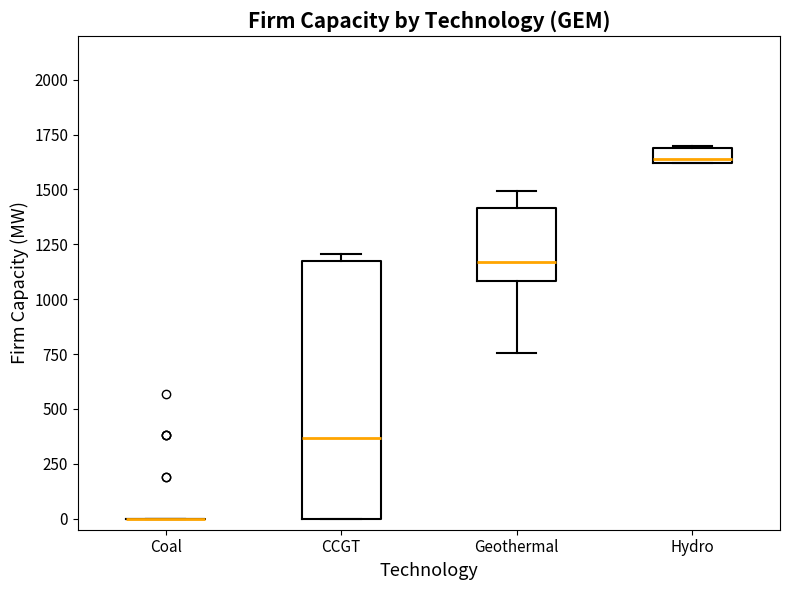

Where does the median line of the box for CCGT sit on the y-axis? The values are not printed on the chart, so give them approximately, as read against the axis.

350